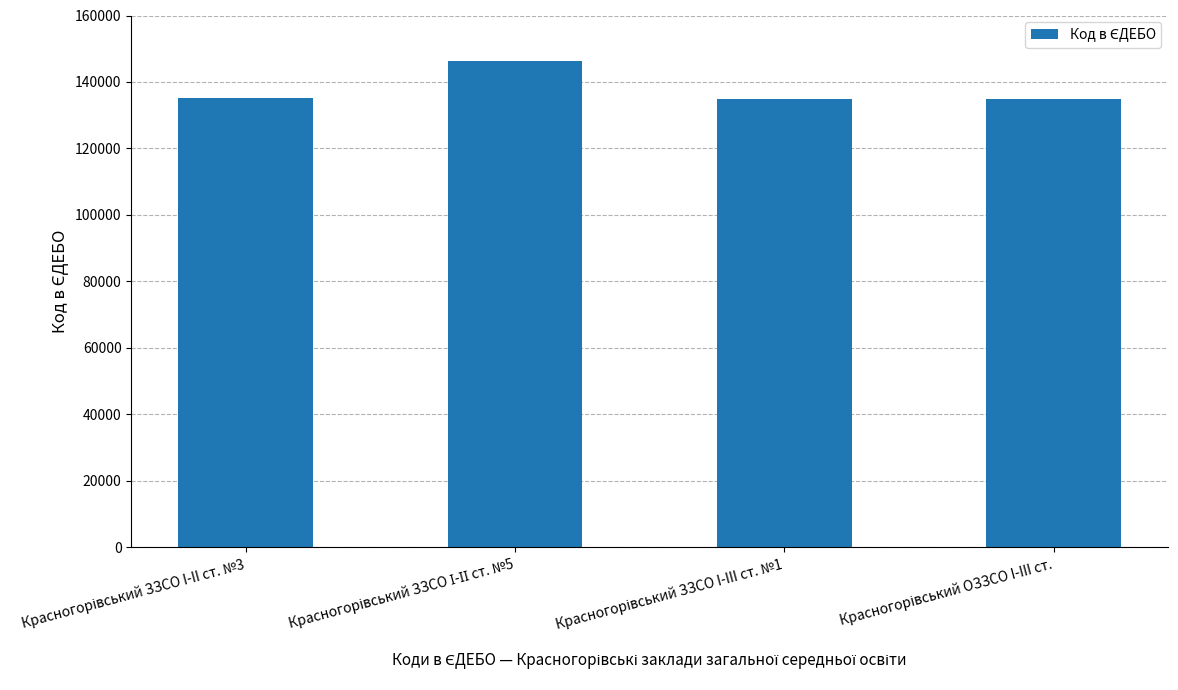

What is the average value?

137827